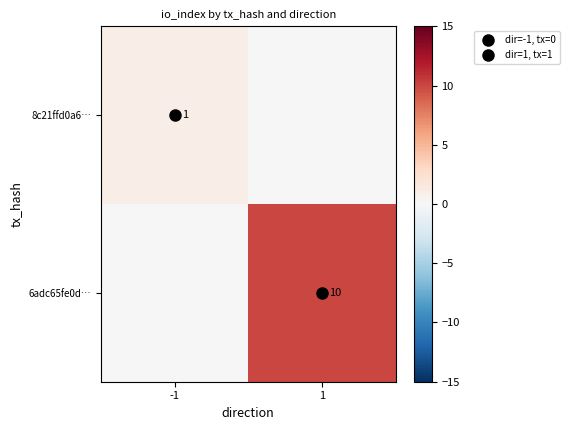

Rank the series by their average value, from highest to lowest.

6adc65fe0d…, 8c21ffd0a6…